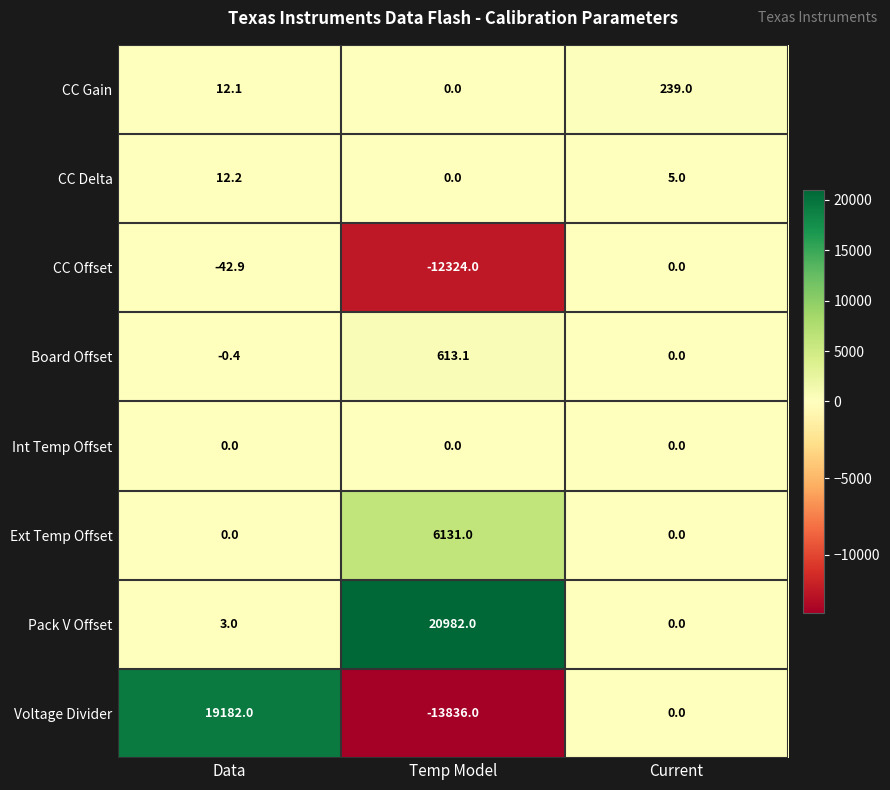

At which category is the sum across all series the highest?

Data